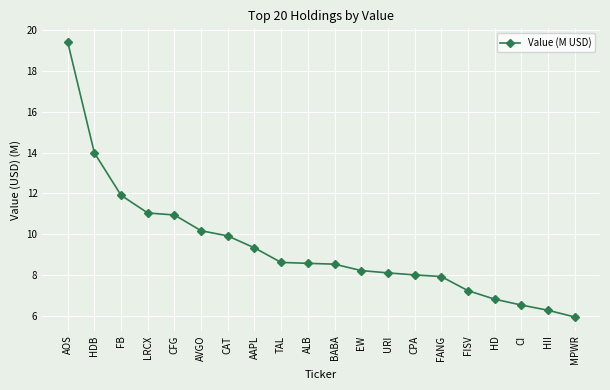

Between HD and CFG, which is larger?

CFG